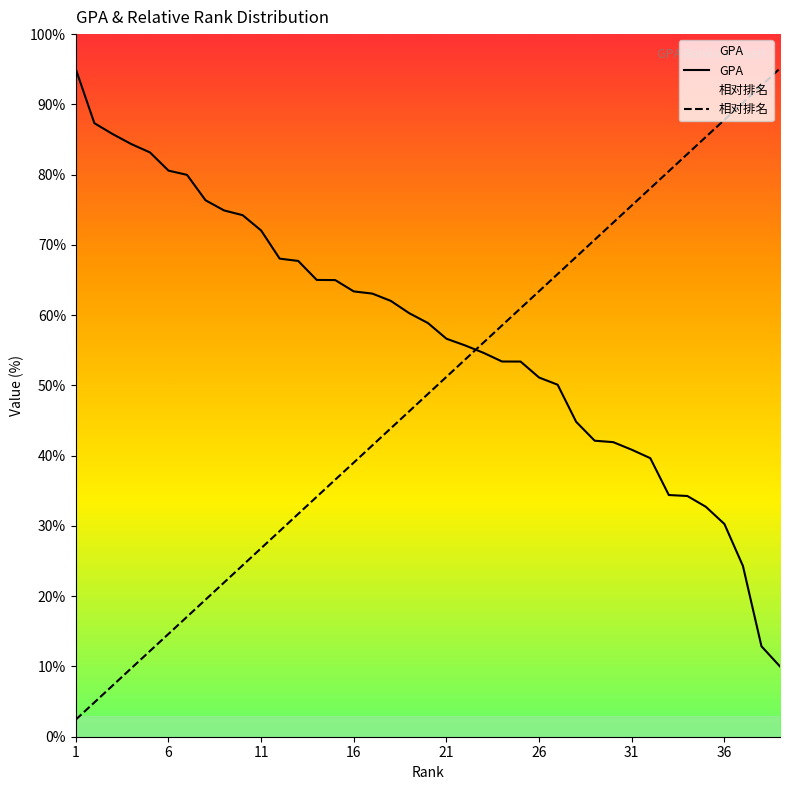

What is the value of the 相对排名 point at the 16th from the left?

39.0